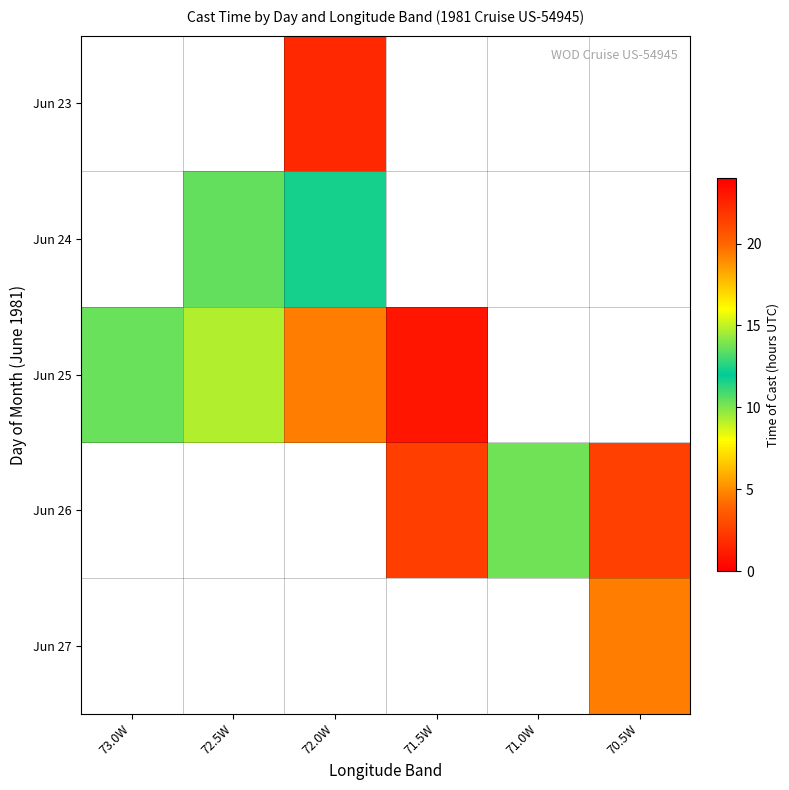

Between 73.0W and 71.0W, which is larger?

71.0W